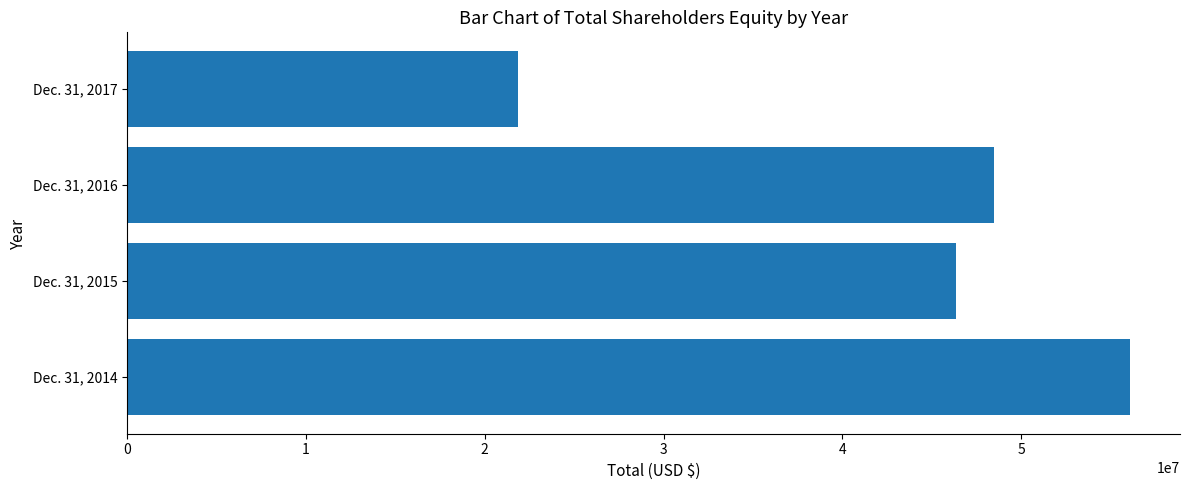

Are the bars grouped side by side (vs. stacked)?

No